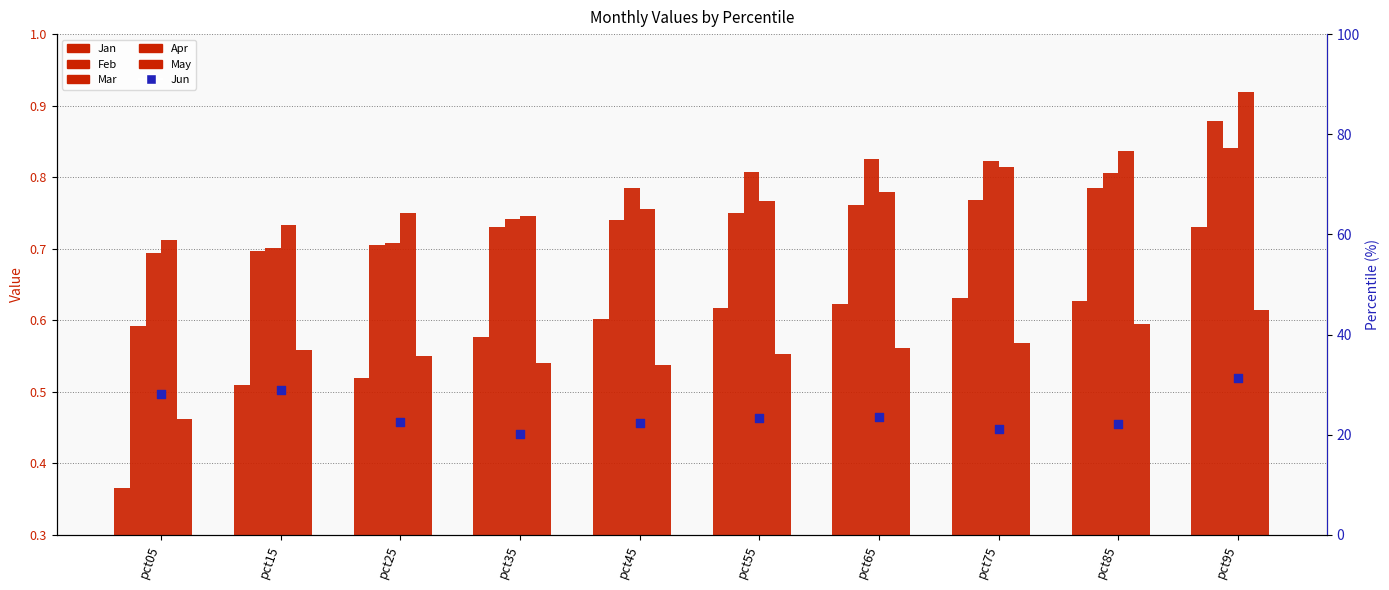

Is the value of Feb at pct65 greater than the value of Jun at pct75?

Yes